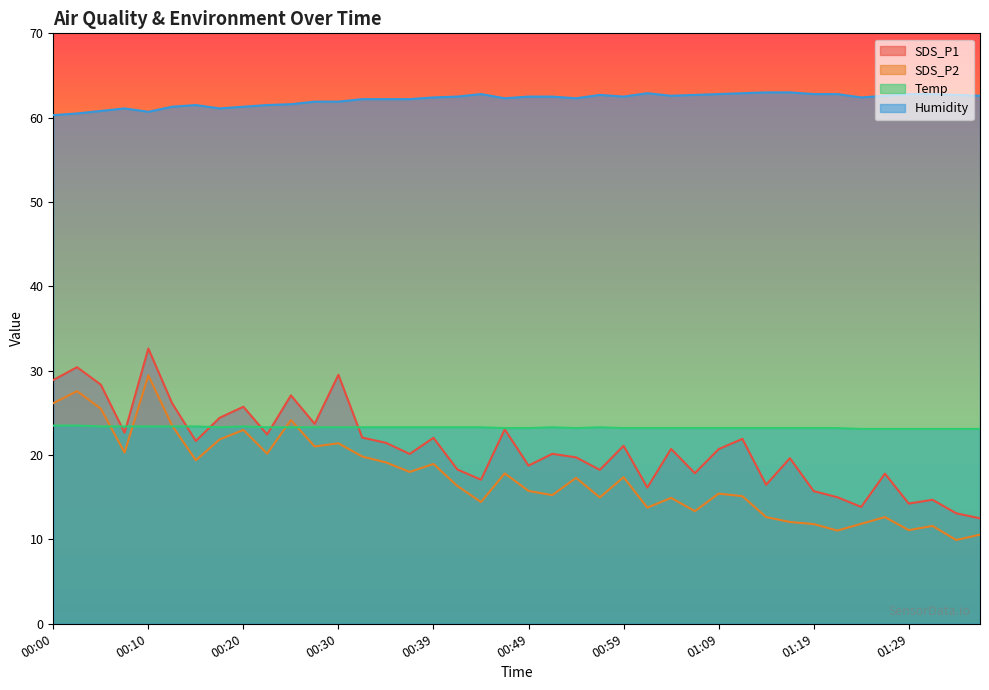

The value of SDS_P2 at 00:47 is 17.8. True or false?

True